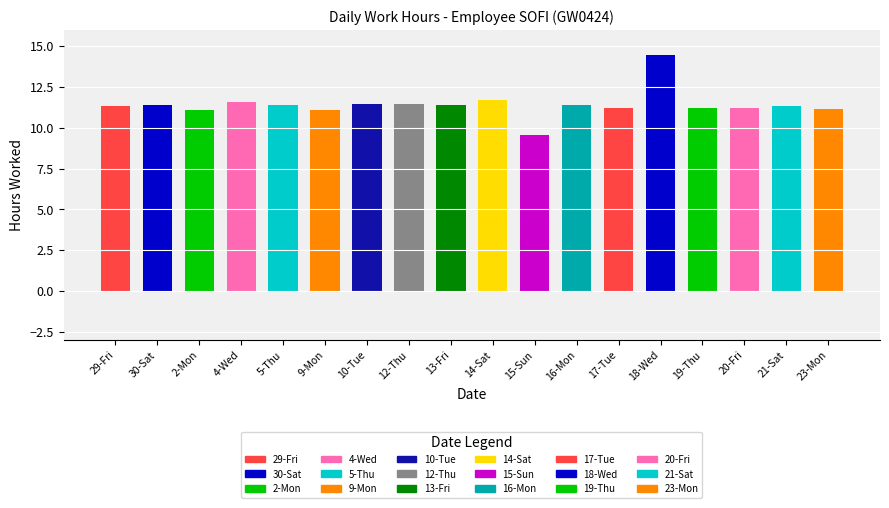

Count the number of data series in this chart.

1